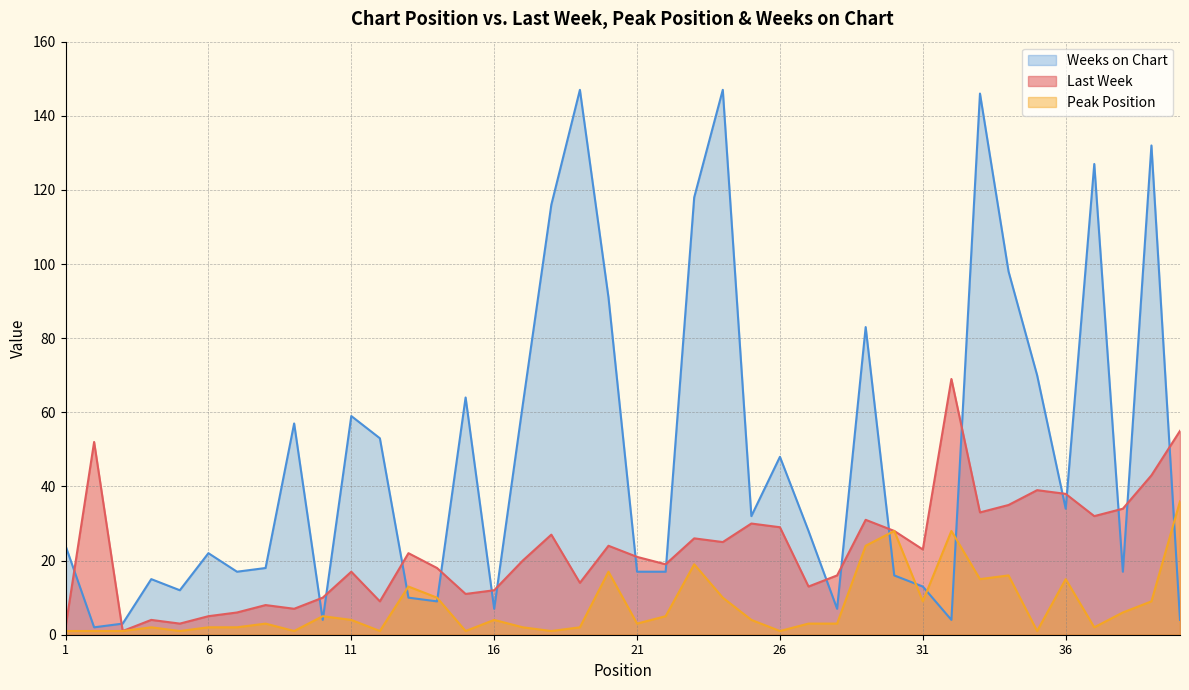

What is the total value across all series at 11?

80